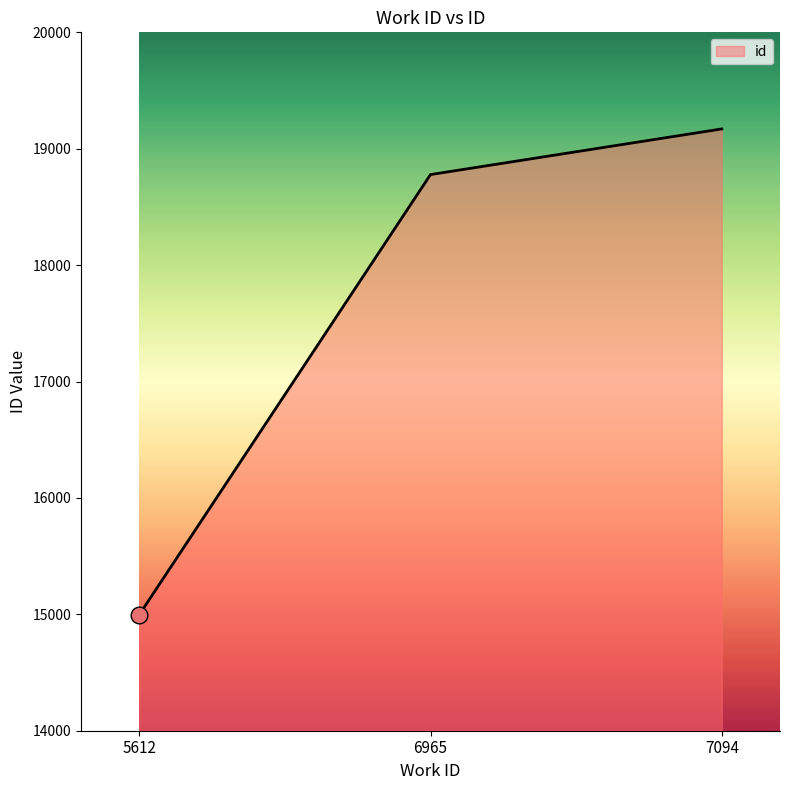

Reading left to right, what are all the values shown in this chart?

14997	18778	19170